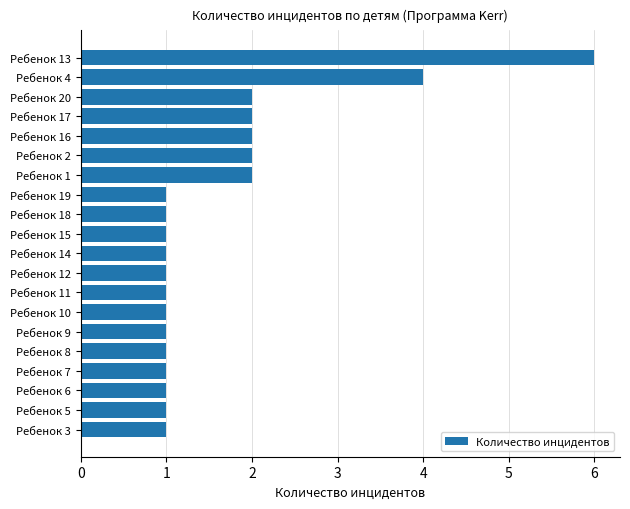

Reading top to bottom, list all the values displayed in this chart.

6	4	2	2	2	2	2	1	1	1	1	1	1	1	1	1	1	1	1	1